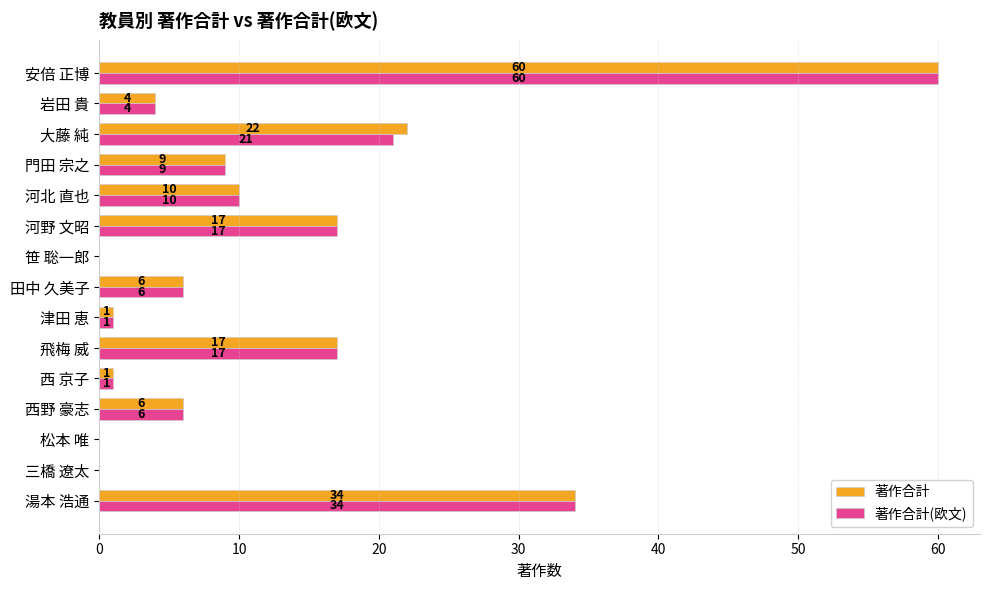

Is it true that 著作合計(欧文) equals 0 at 松本 唯?

True